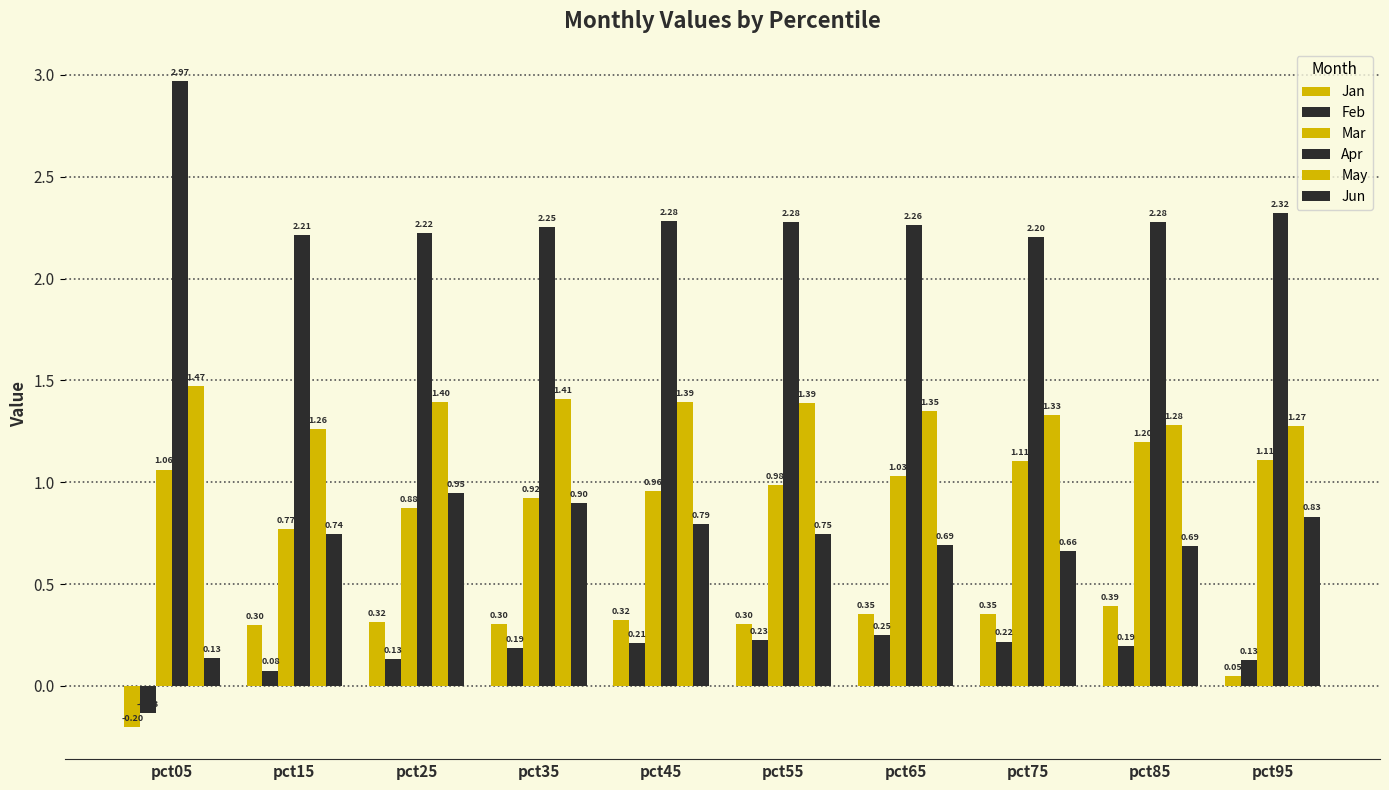

Is it true that Apr equals 0.5 at pct15?

False